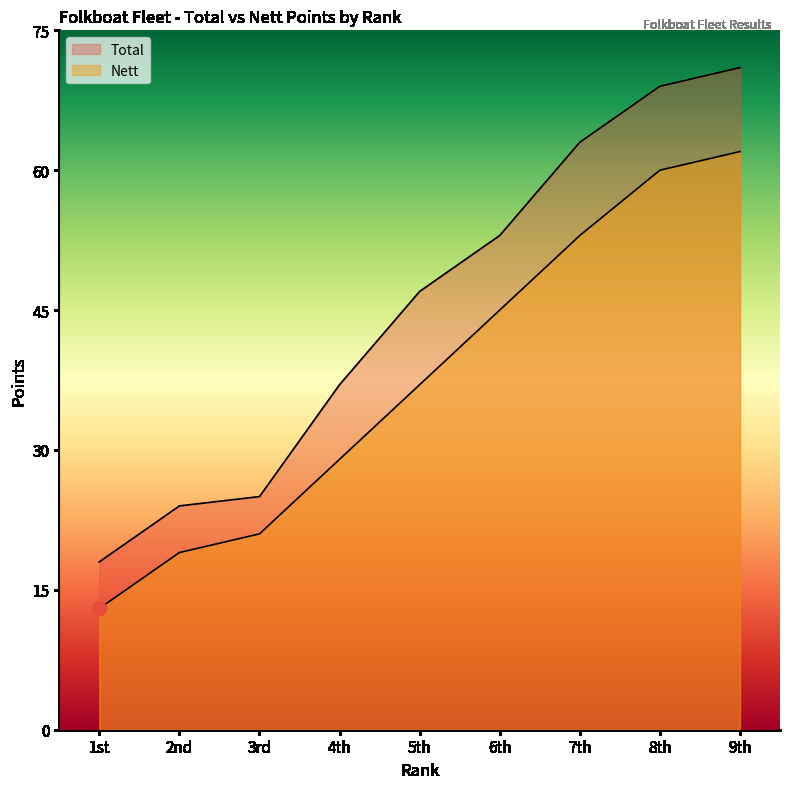

Rank the series by their average value, from lowest to highest.

Nett, Total